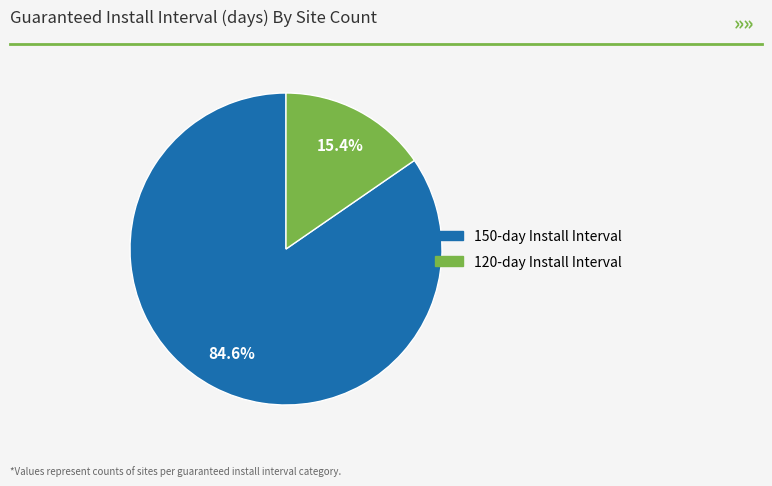

Is there any slice that represents more than half of the pie?

Yes